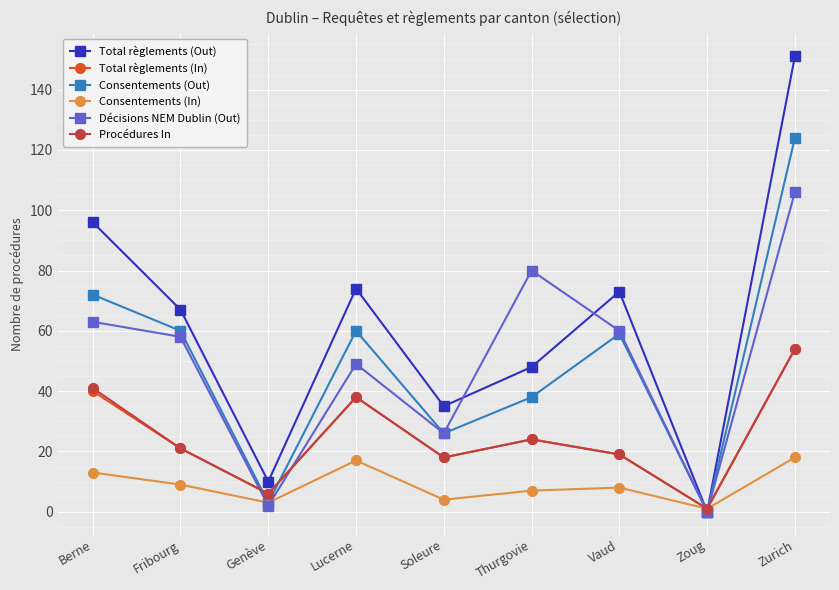

In Décisions NEM Dublin (Out), how many points are higher than both neighbors (excluding endpoints)?

2